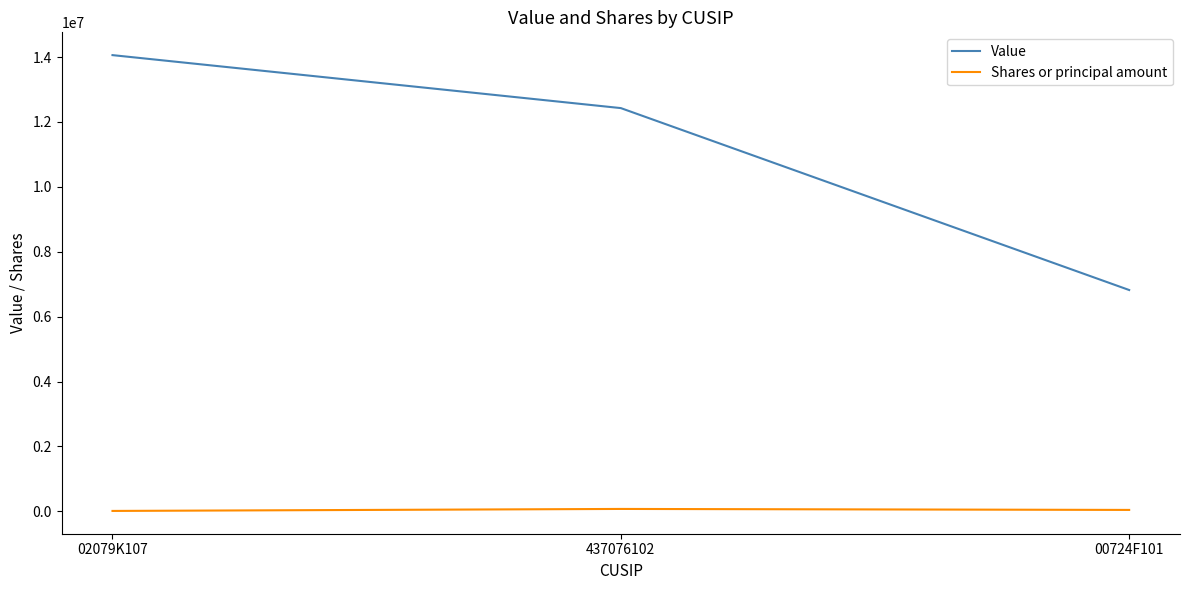

Which series has the largest total across all categories?

Value